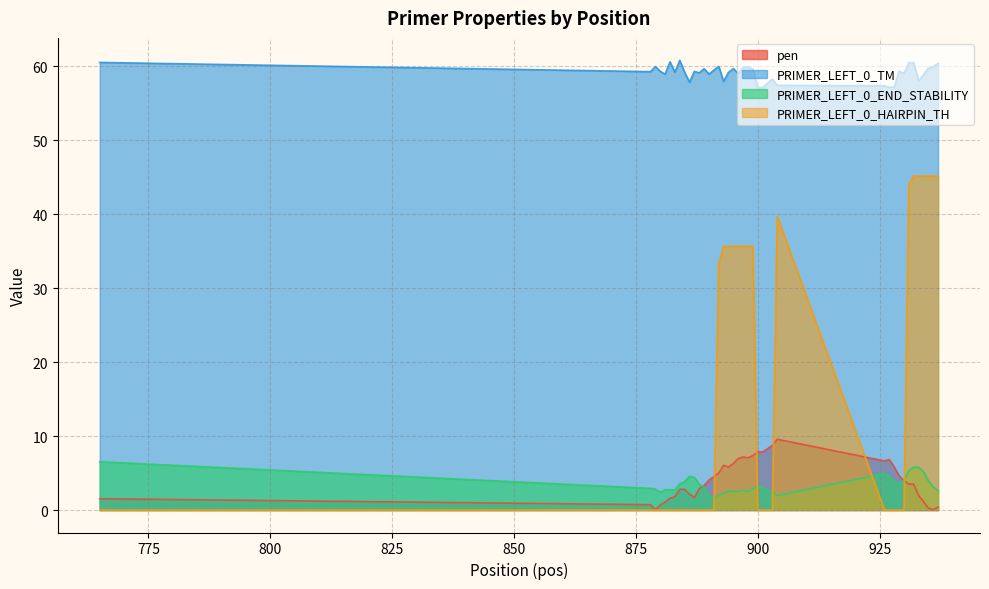

How many lines are shown in the chart?

4